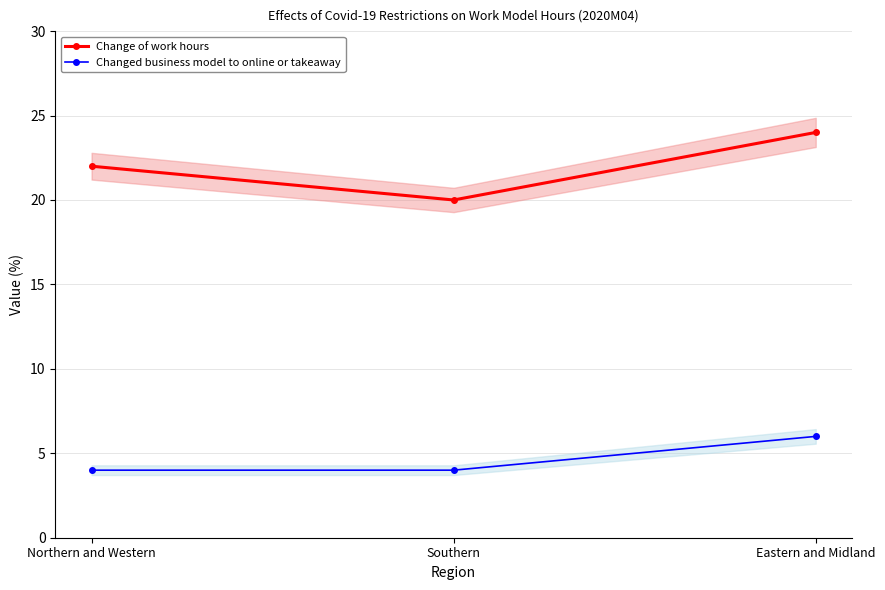

What is the label of the 1st point from the right?

Eastern and Midland